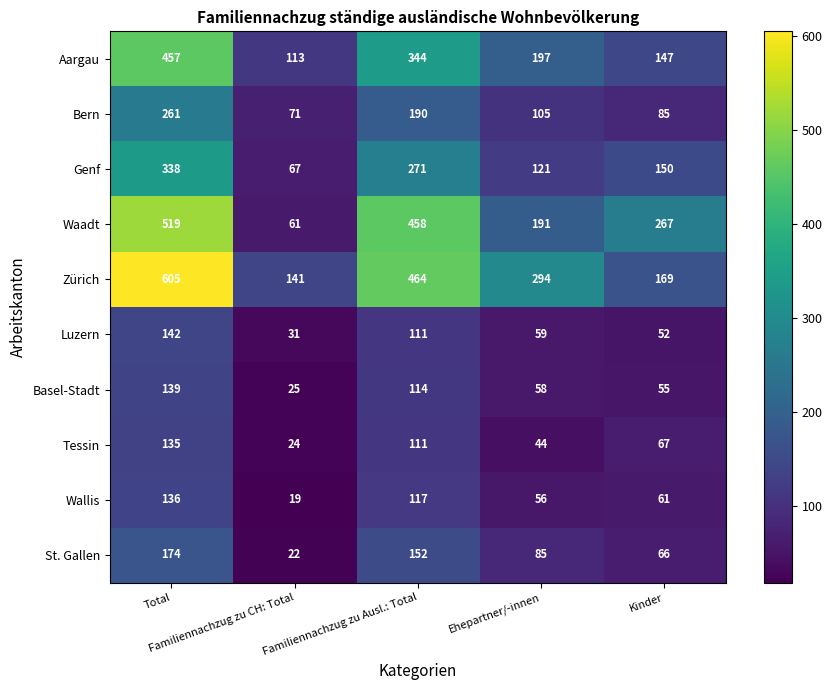

What is the difference between the maximum and second lowest values in the Bern series?

176